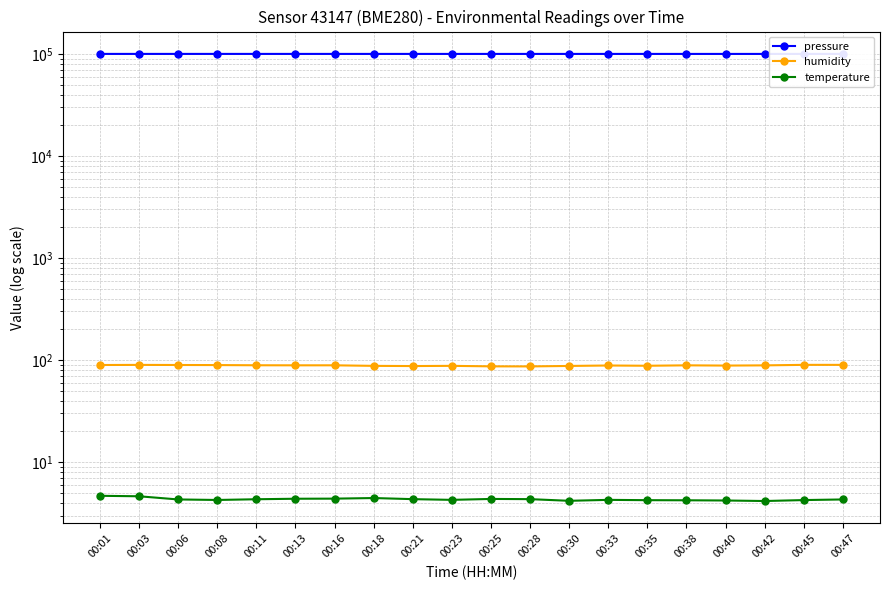

What is the sum of the pressure values at 00:45 and 00:03?

200686.5